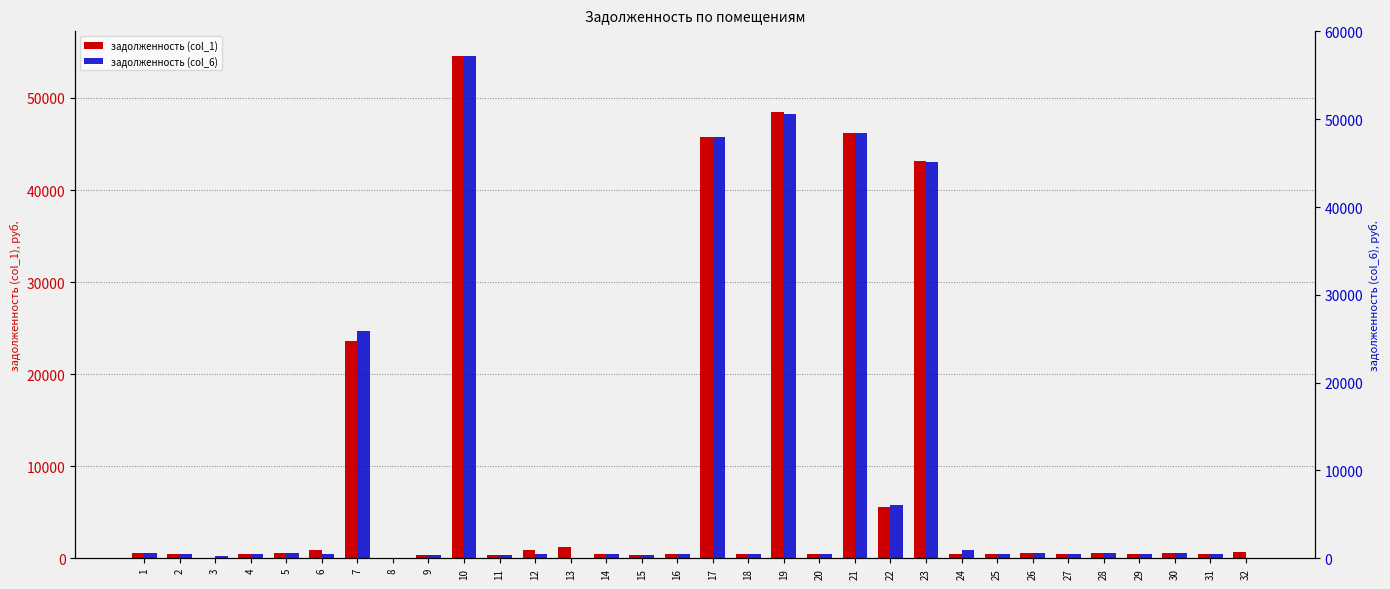

List the labels in order of задолженность (col_6) value, smallest first.

8, 13, 32, 3, 15, 11, 9, 18, 29, 31, 20, 2, 14, 16, 27, 6, 4, 12, 25, 28, 5, 30, 26, 1, 24, 22, 7, 23, 17, 21, 19, 10